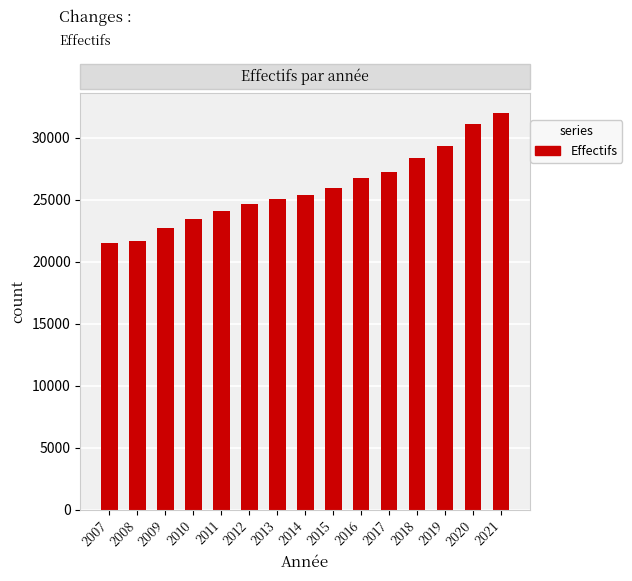

How many bars are there in total?

15